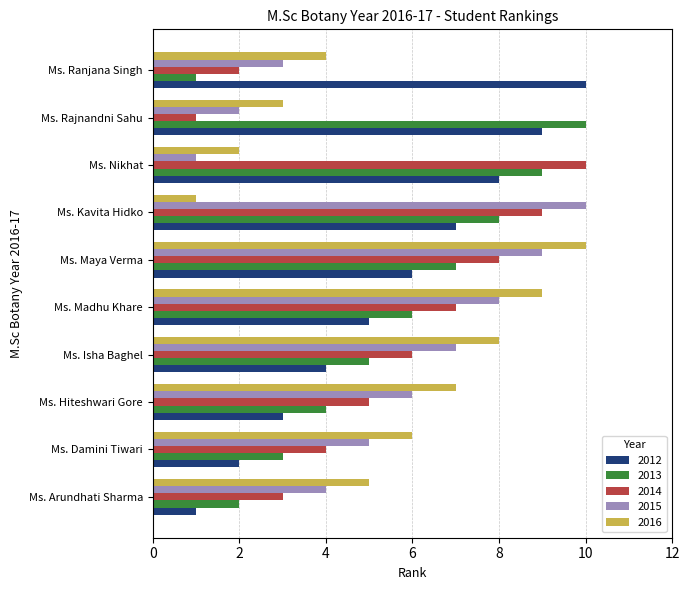

True or false: 2015 has a value of 6 at Ms. Hiteshwari Gore.

True